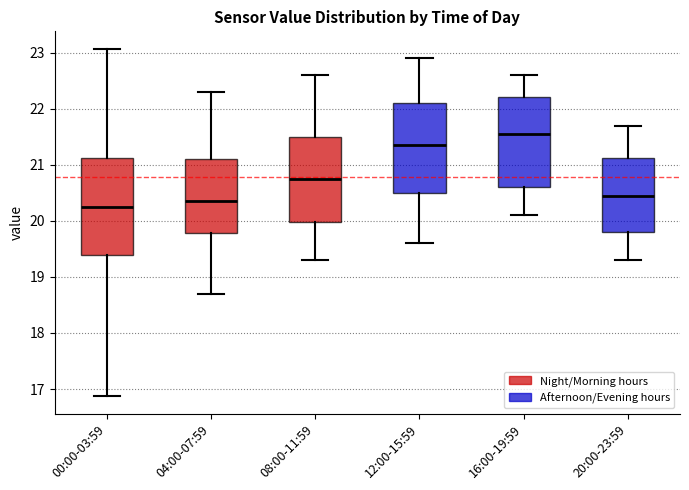

Which box's median line is the highest?

16:00-19:59